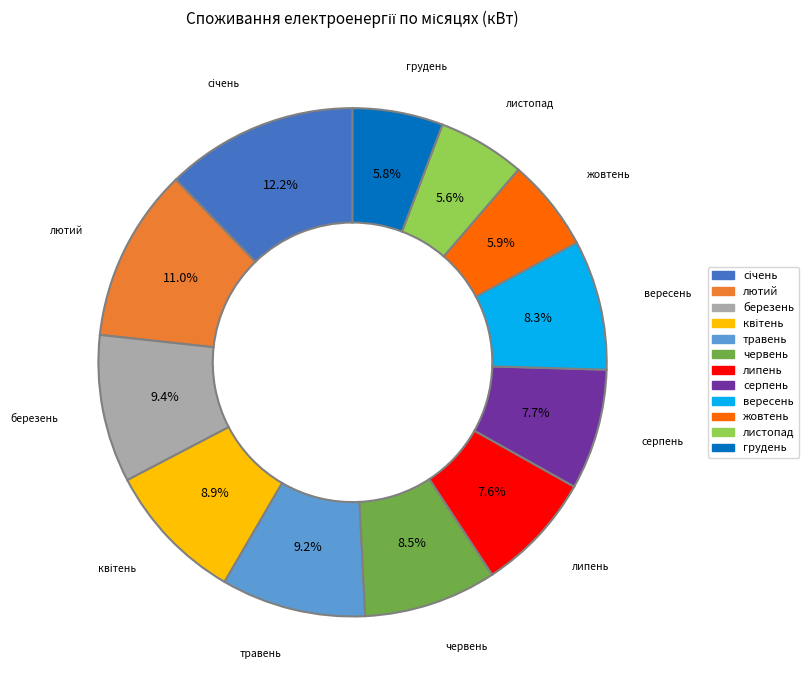

Approximately how many times larger is the value at серпень compared to вересень?

0.9